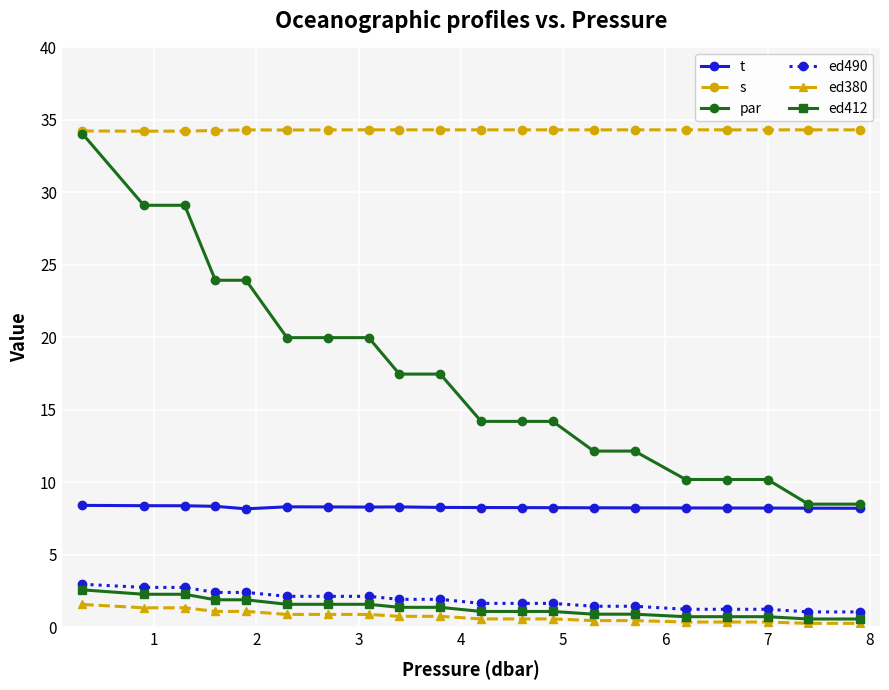

Which series has the largest total across all categories?

s